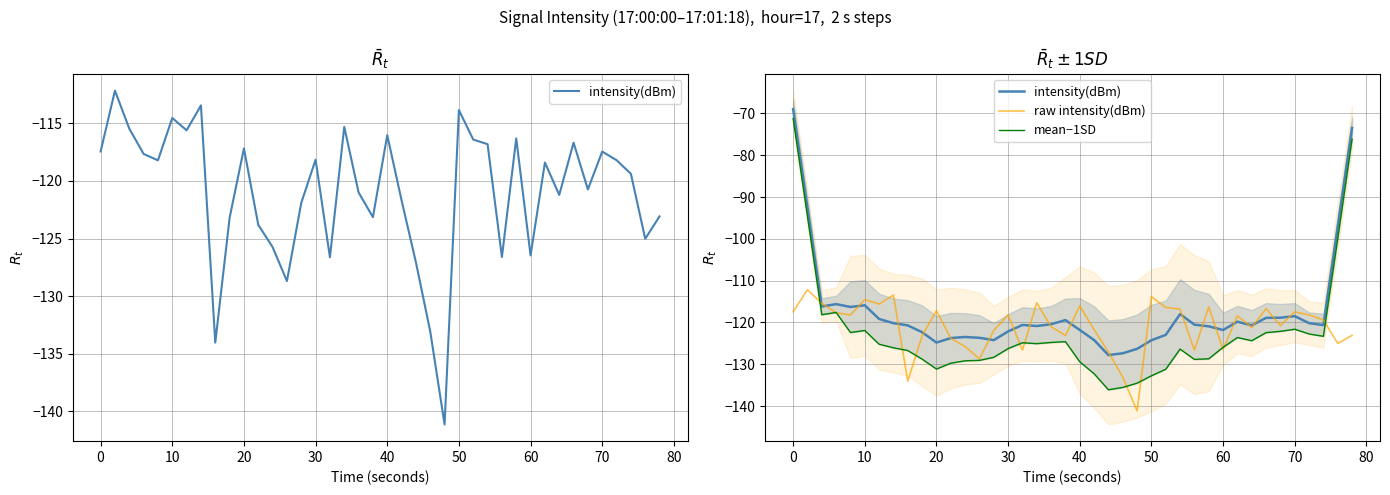

Which series has the largest total across all categories?

intensity(dBm)